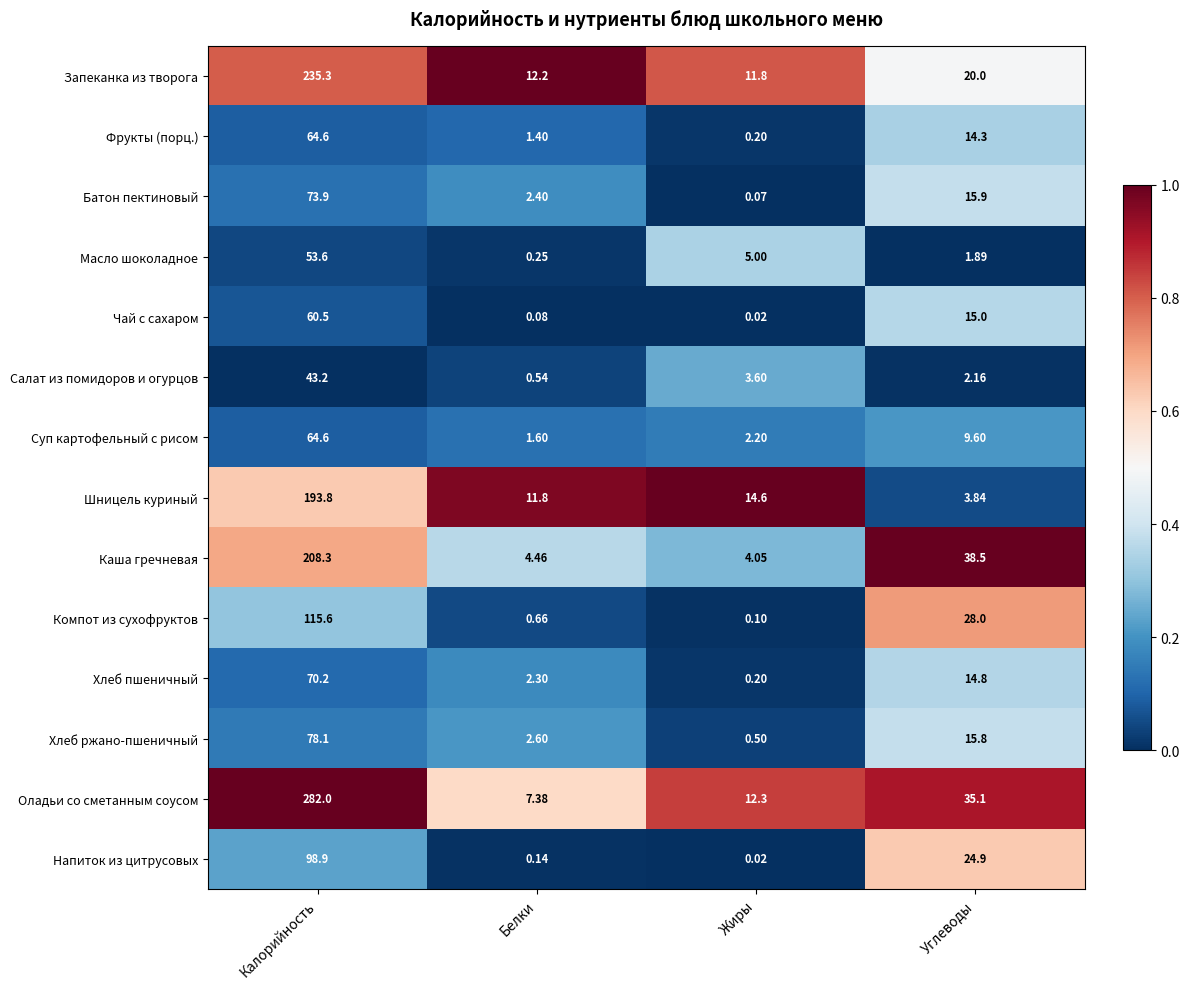

Rank the categories by Шницель куриный value from lowest to highest.

Углеводы, Белки, Жиры, Калорийность